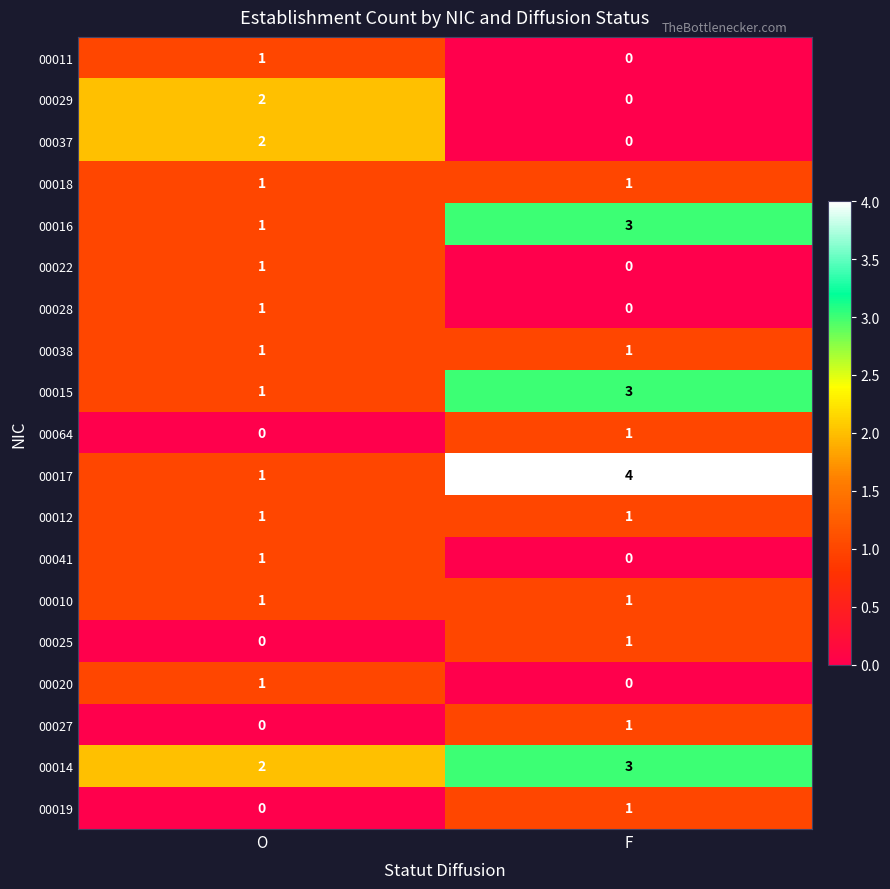

At which label does 00041 reach its peak?

O